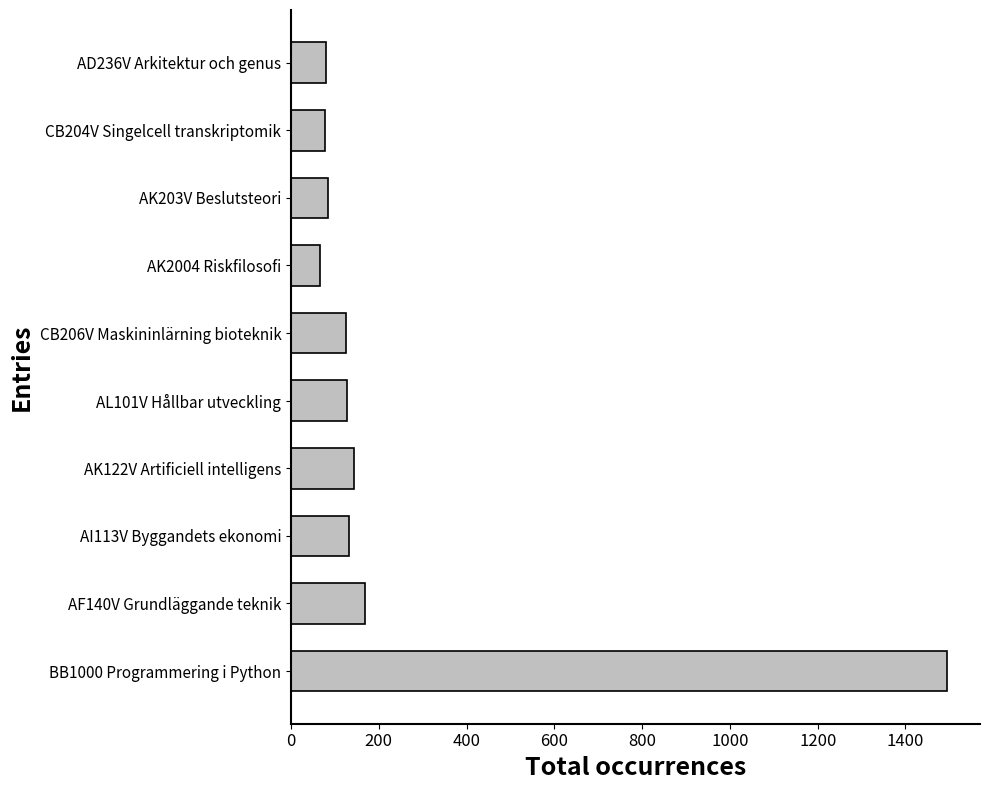

How many categories are shown in the chart?

10